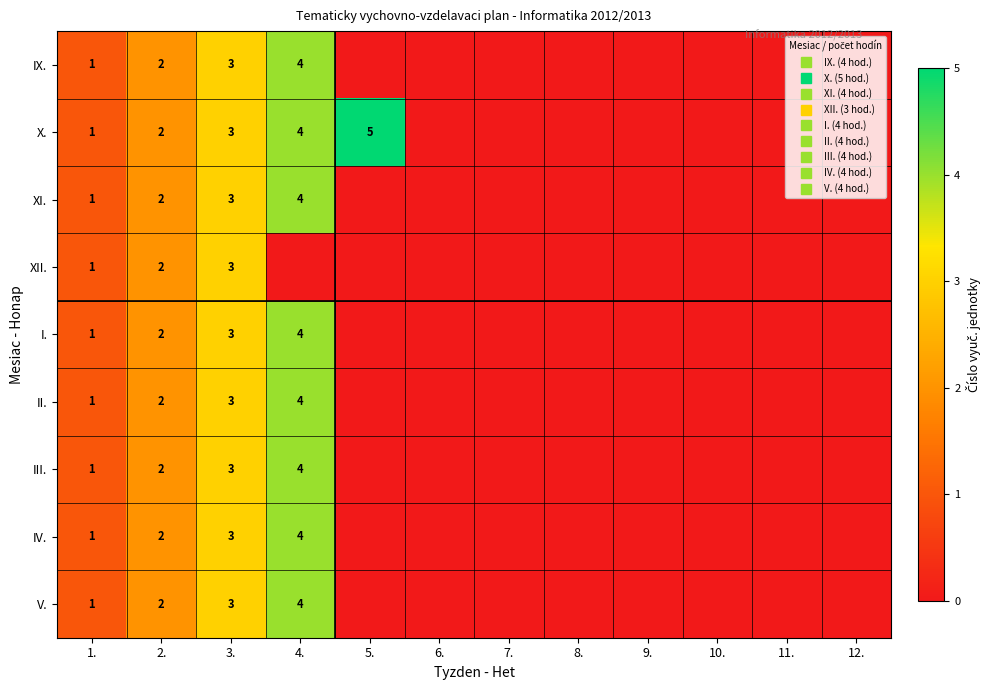

The XII. series shows 2 at 2.. True or false?

True